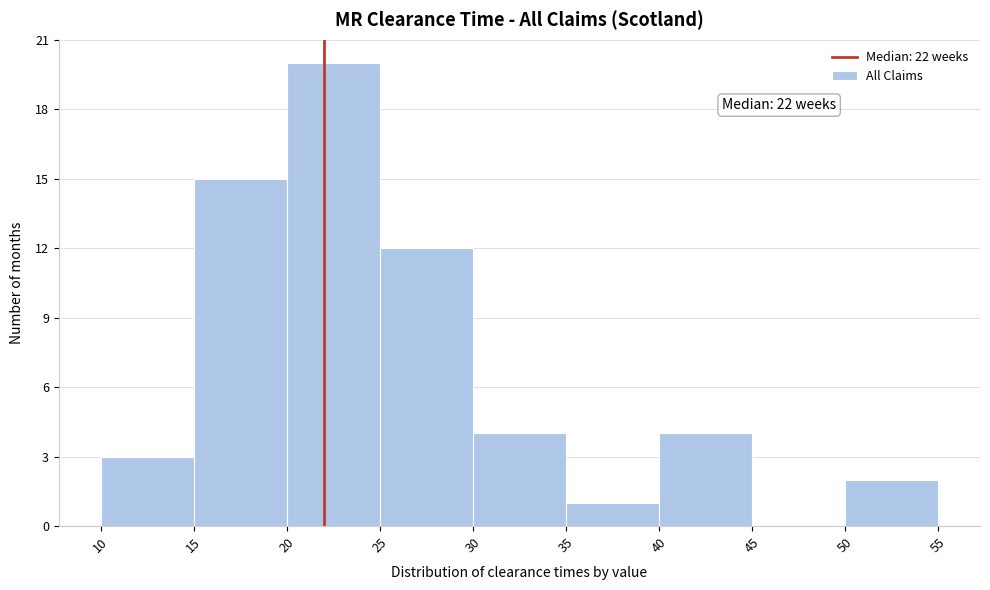

Over which range of the x-axis is the bar tallest?

20 to 25